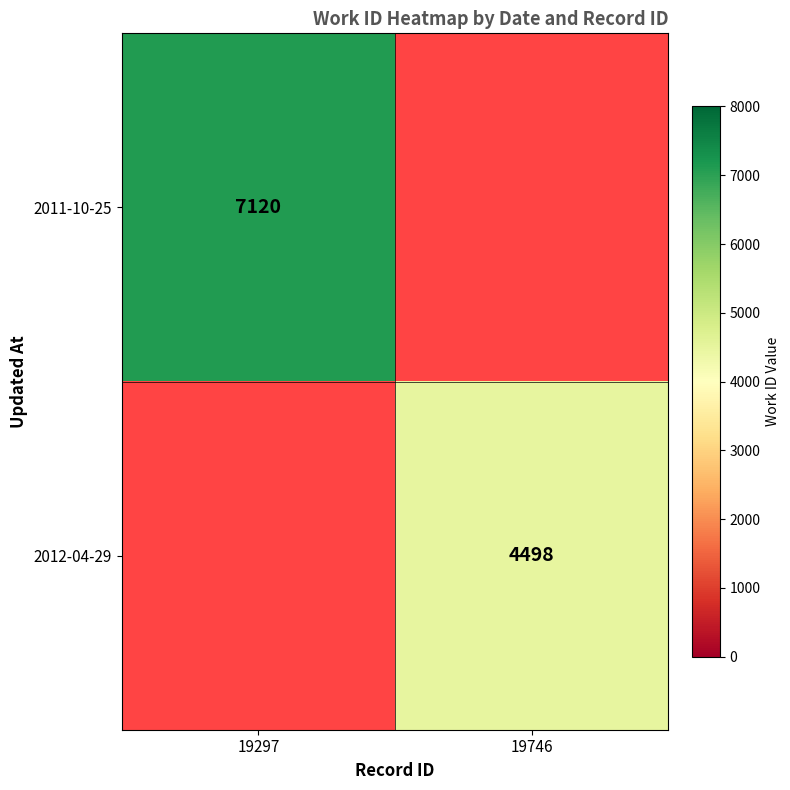

The 2012-04-29 series shows 4498 at 19746. True or false?

True